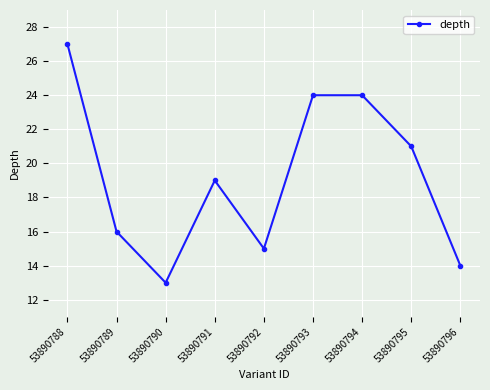

Approximately how many times larger is the value at 53890793 compared to 53890795?

1.1